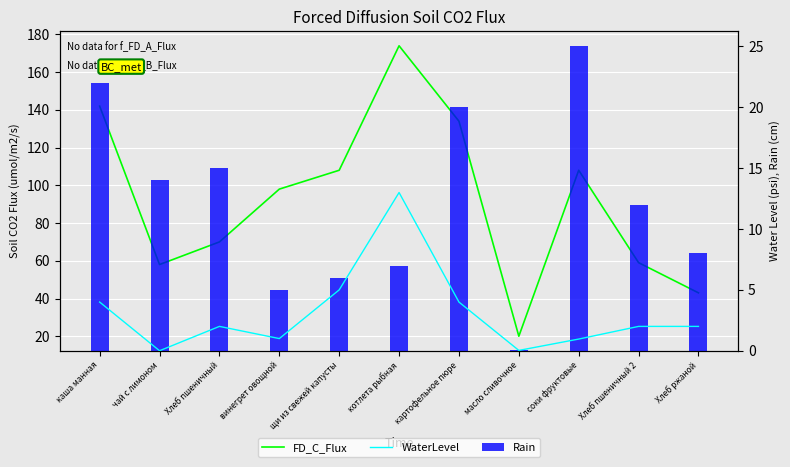

What is the difference between the maximum and minimum values in the Rain series?

25.0